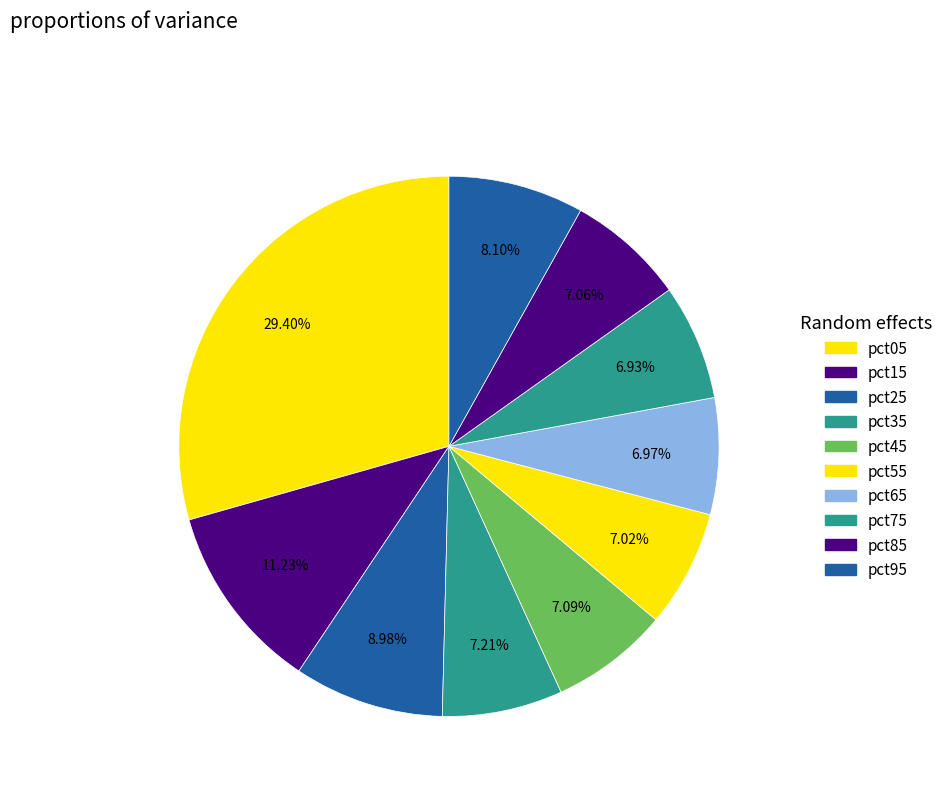

To the nearest percent, what is the difference between the largest and smallest slice percentages?

22%